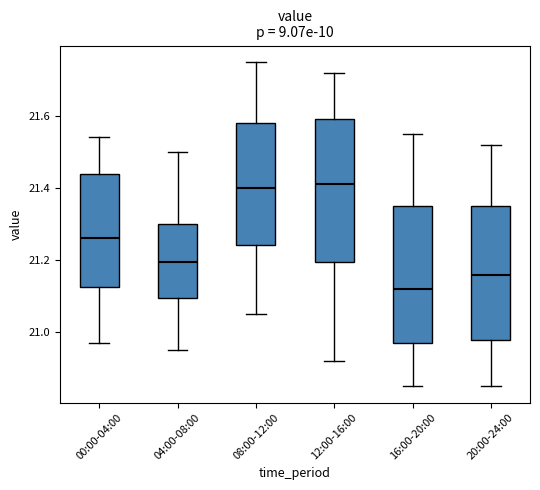

Reading left to right, read every box against the y-axis: the position of its median line, the range the box covers, and the ends of its whiskers. The values are not printed on the chart, so give them approximately, as read against the axis.

00:00-04:00: median 21.26, box 21.12 to 21.44, whiskers 20.98 to 21.54
04:00-08:00: median 21.20, box 21.10 to 21.30, whiskers 20.96 to 21.50
08:00-12:00: median 21.40, box 21.24 to 21.58, whiskers 21.06 to 21.76
12:00-16:00: median 21.42, box 21.20 to 21.60, whiskers 20.92 to 21.72
16:00-20:00: median 21.12, box 20.98 to 21.36, whiskers 20.86 to 21.56
20:00-24:00: median 21.16, box 20.98 to 21.36, whiskers 20.86 to 21.52